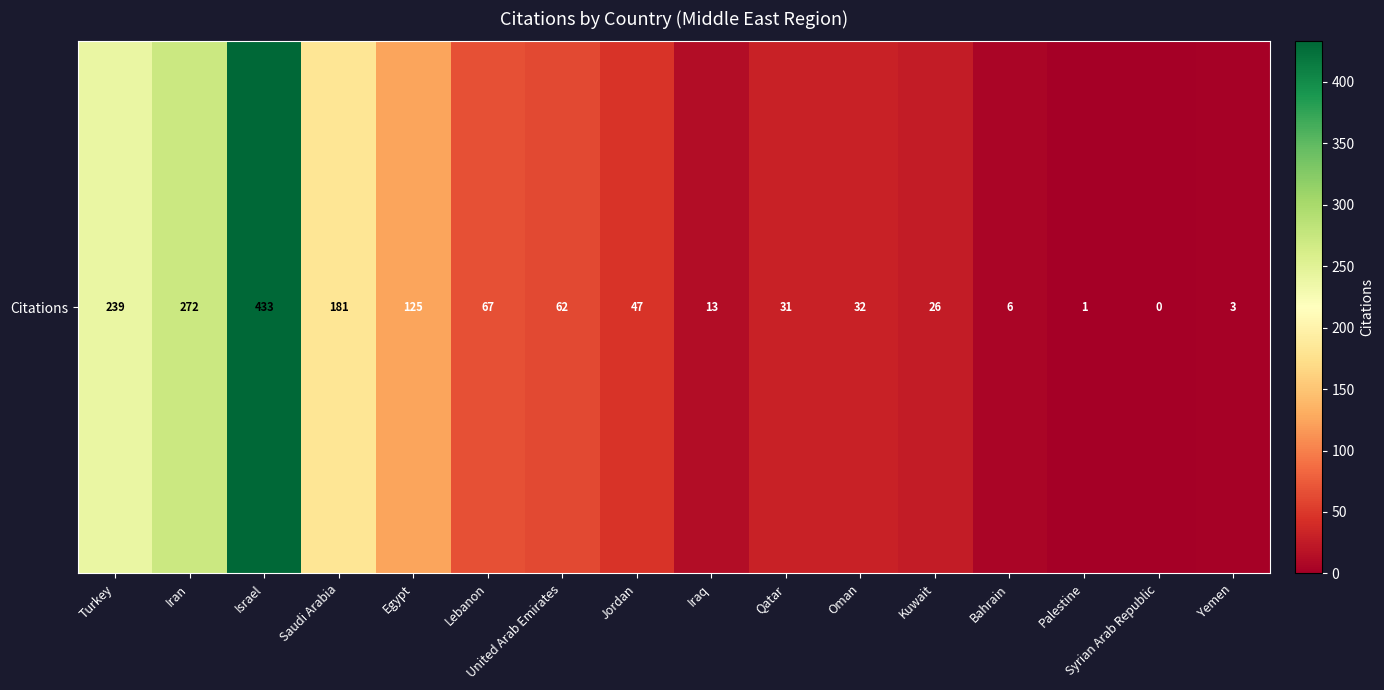

Rank the categories by value from lowest to highest.

Syrian Arab Republic, Palestine, Yemen, Bahrain, Iraq, Kuwait, Qatar, Oman, Jordan, United Arab Emirates, Lebanon, Egypt, Saudi Arabia, Turkey, Iran, Israel